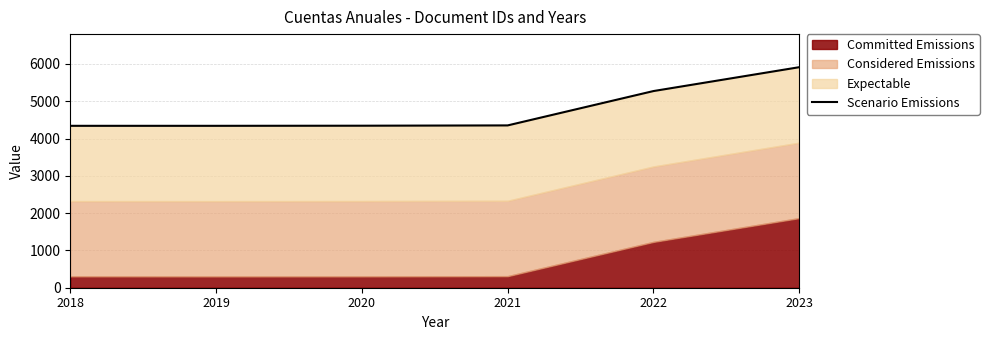

True or false: there are more than 2 points higher than both neighbors.

False